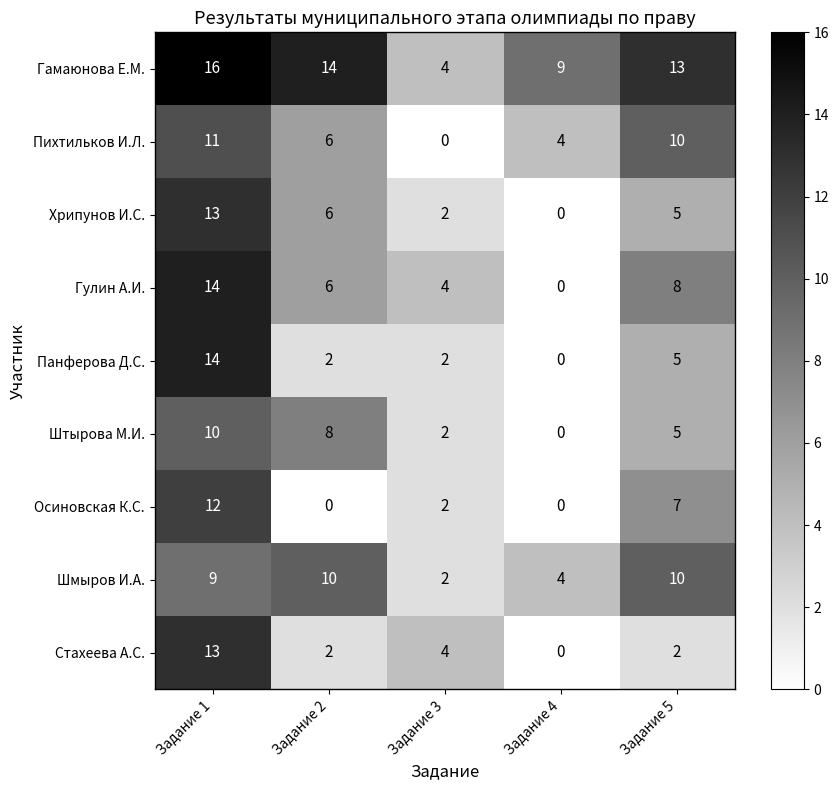

Rank the categories by Гулин А.И. value from highest to lowest.

Задание 1, Задание 5, Задание 2, Задание 3, Задание 4